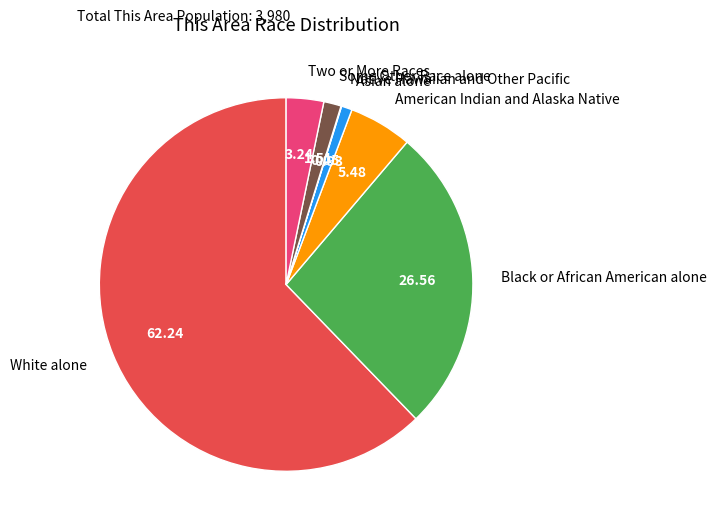

Which slice is the largest?

White alone